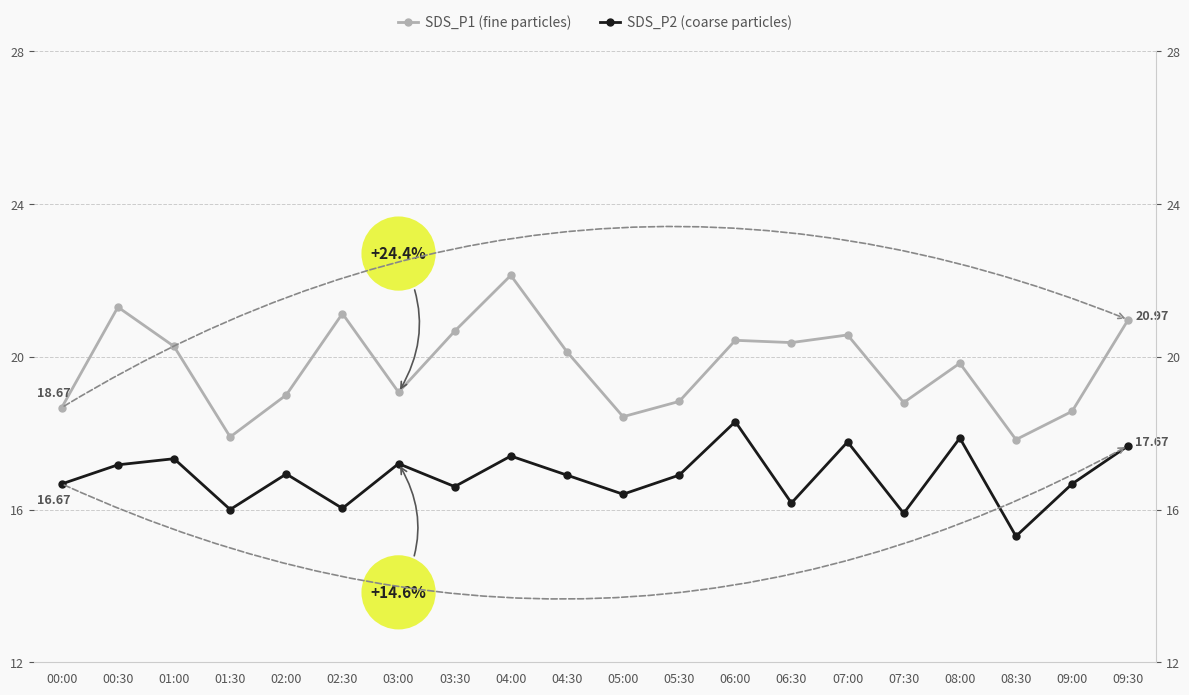

At which category does the chart reach its minimum across all series?

08:30